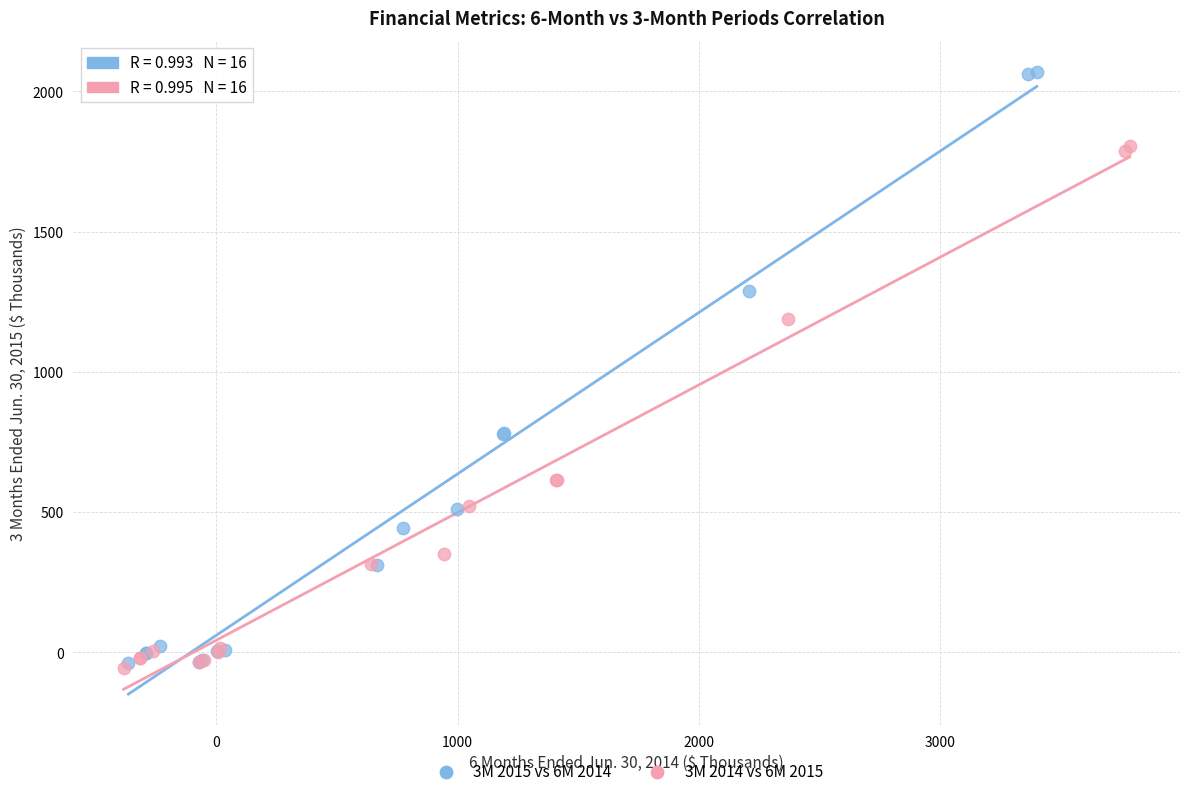

Which series has the largest Y range (max minus min)?

3M 2015 vs 6M 2014